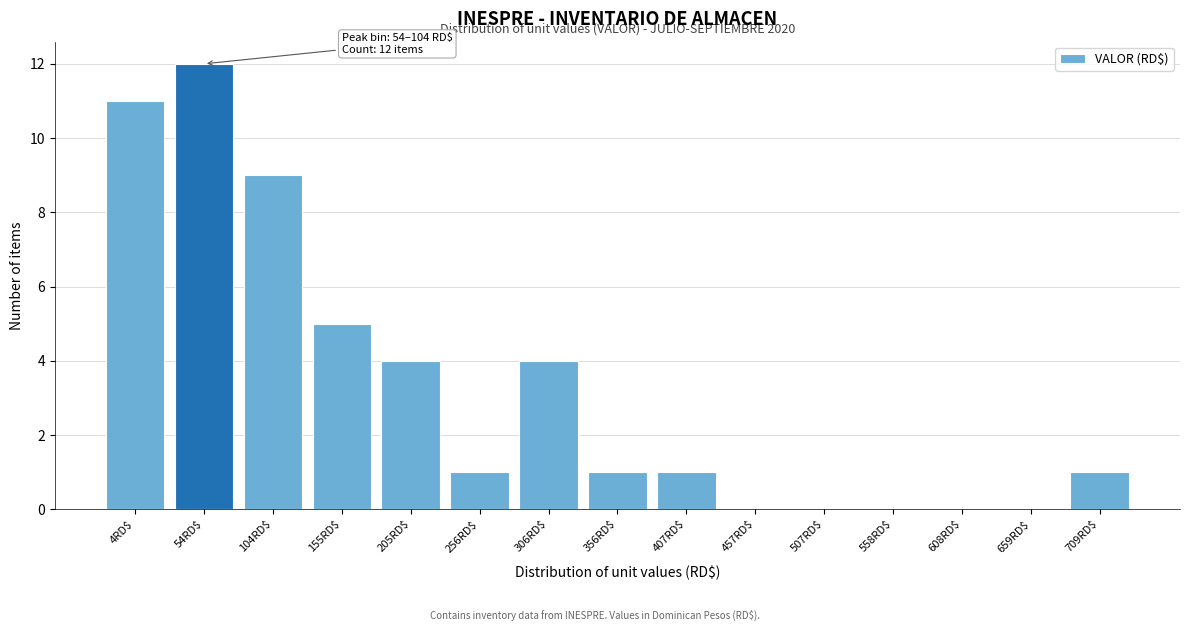

What is the maximum value shown in the chart?

12